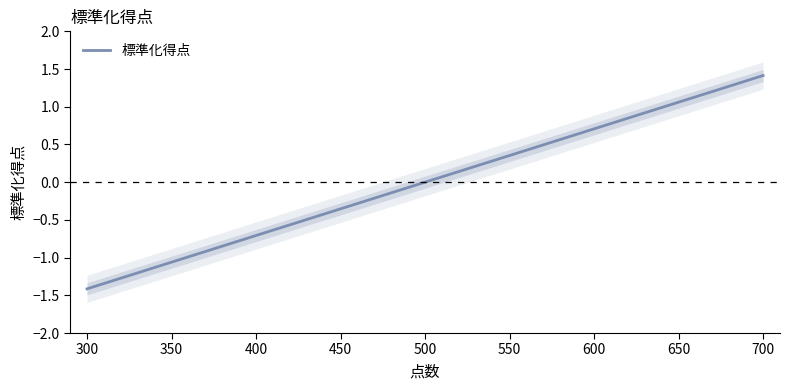

How many categories are shown in the chart?

5